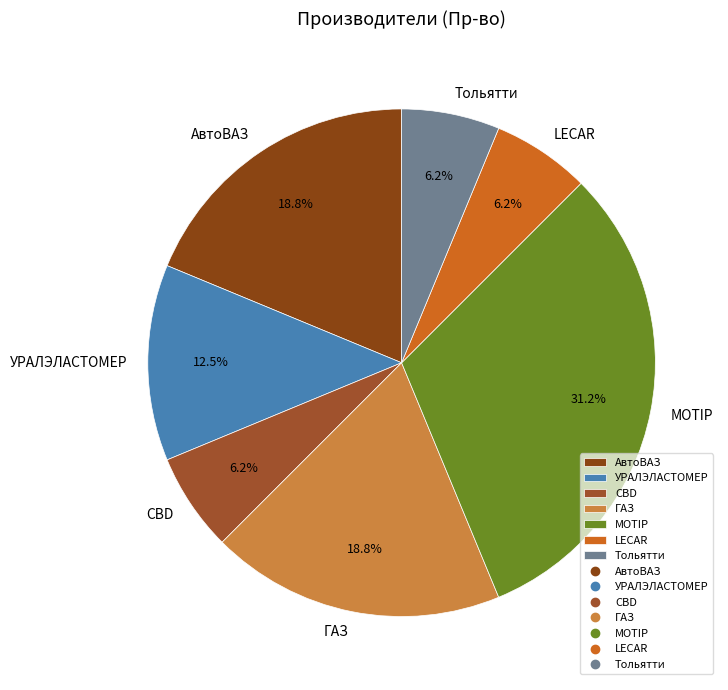

True or false: LECAR accounts for 6% of the total.

True